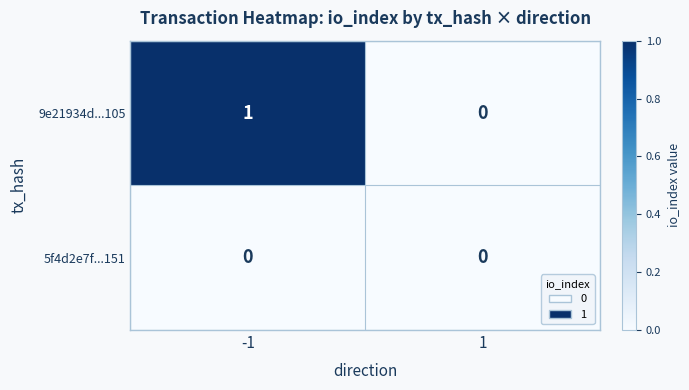

Rank the series by their maximum value, from lowest to highest.

5f4d2e7f...151, 9e21934d...105